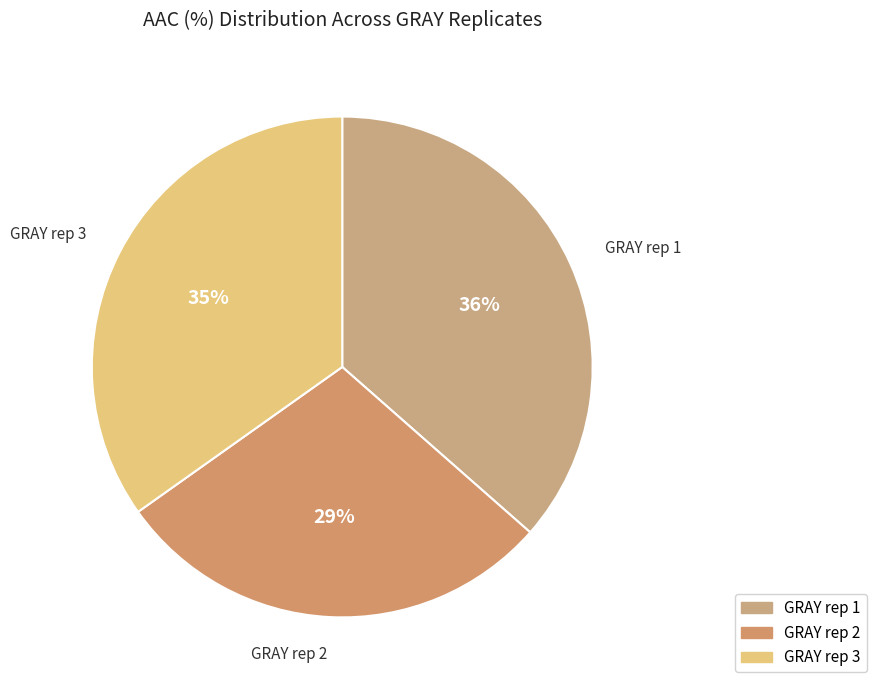

Does GRAY rep 2 represent more than half of the total?

No